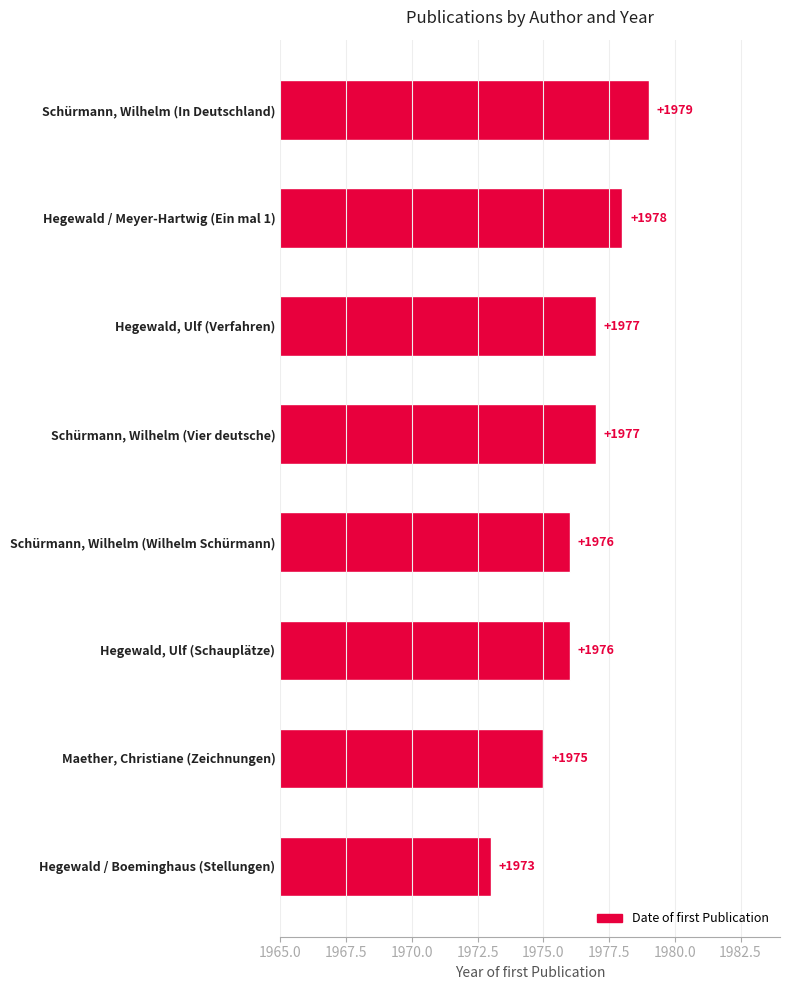

How many series are shown in this chart?

1